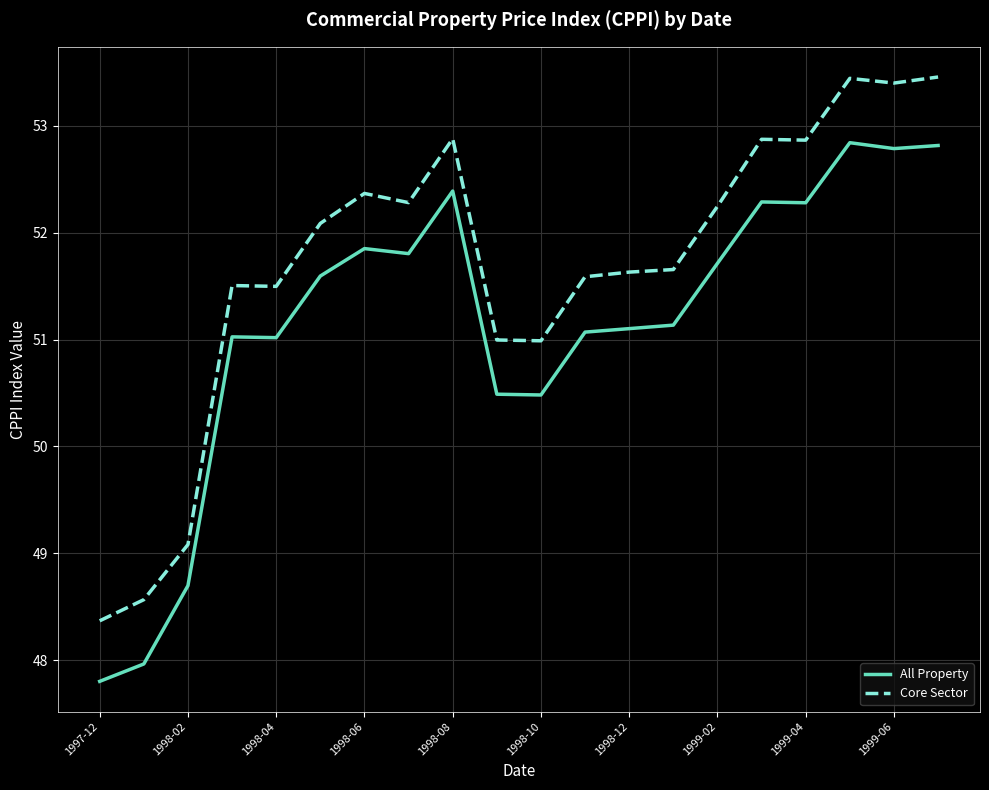

What is the minimum value shown in the chart?

47.8